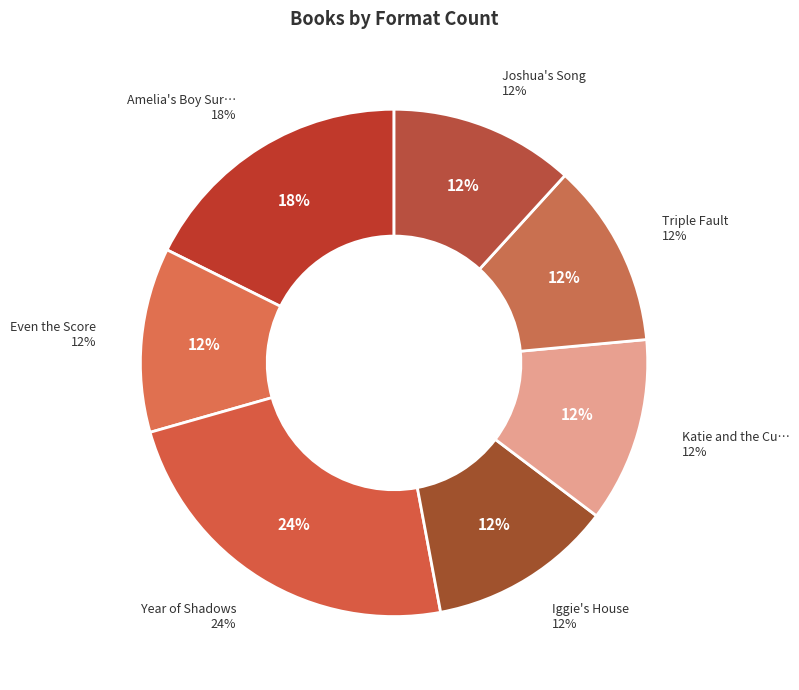

Which has a higher value, Katie and the Cupcake Cure or Even the Score?

Katie and the Cupcake Cure